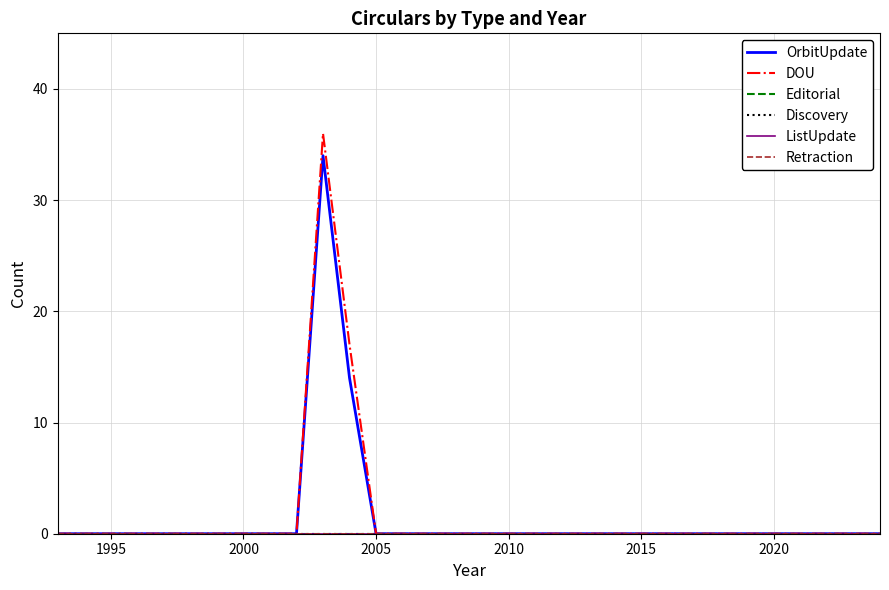

Rank the series by their maximum value, from lowest to highest.

Editorial, Discovery, ListUpdate, Retraction, OrbitUpdate, DOU